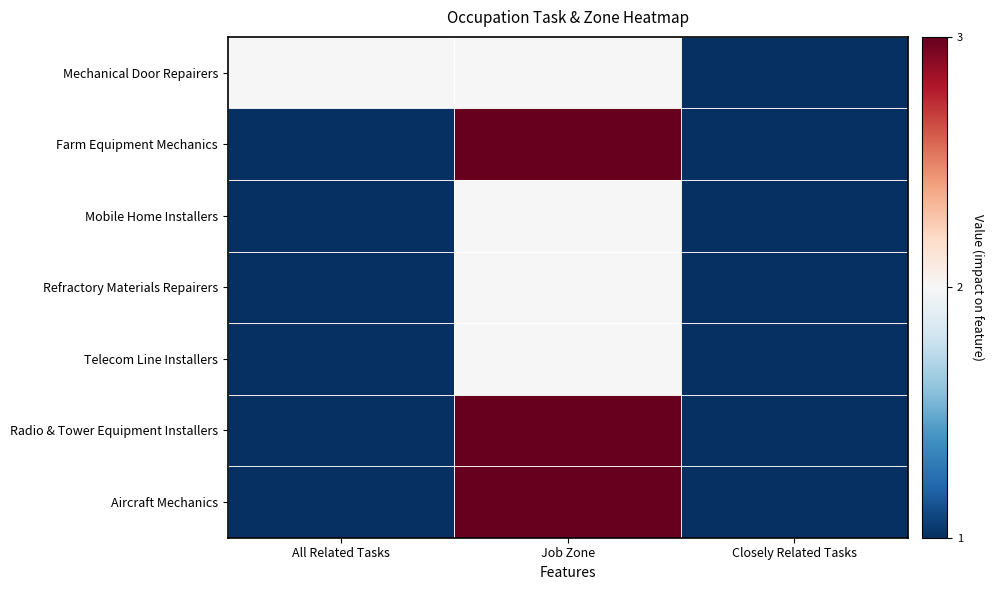

Which series changed the most between All Related Tasks and Closely Related Tasks?

Mechanical Door Repairers